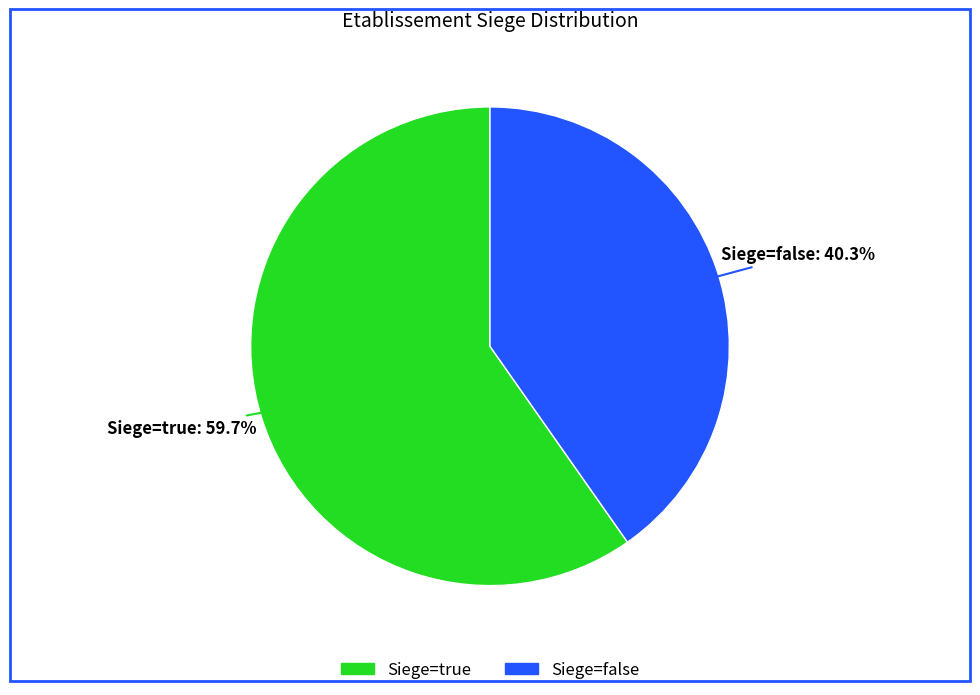

How many segments does this pie chart have?

2